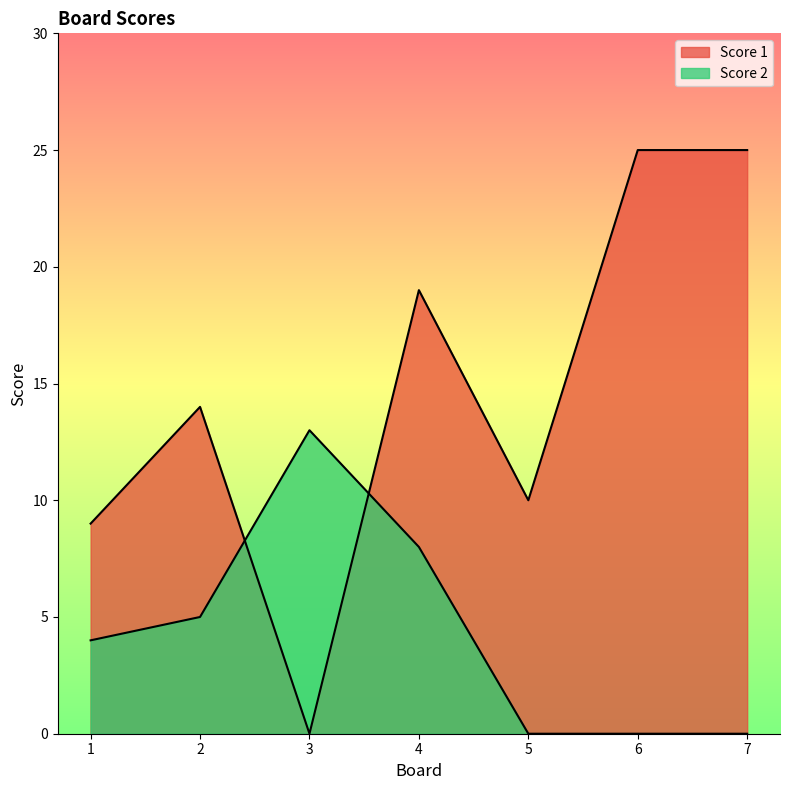

What are all the series names shown in the legend?

Score 1, Score 2